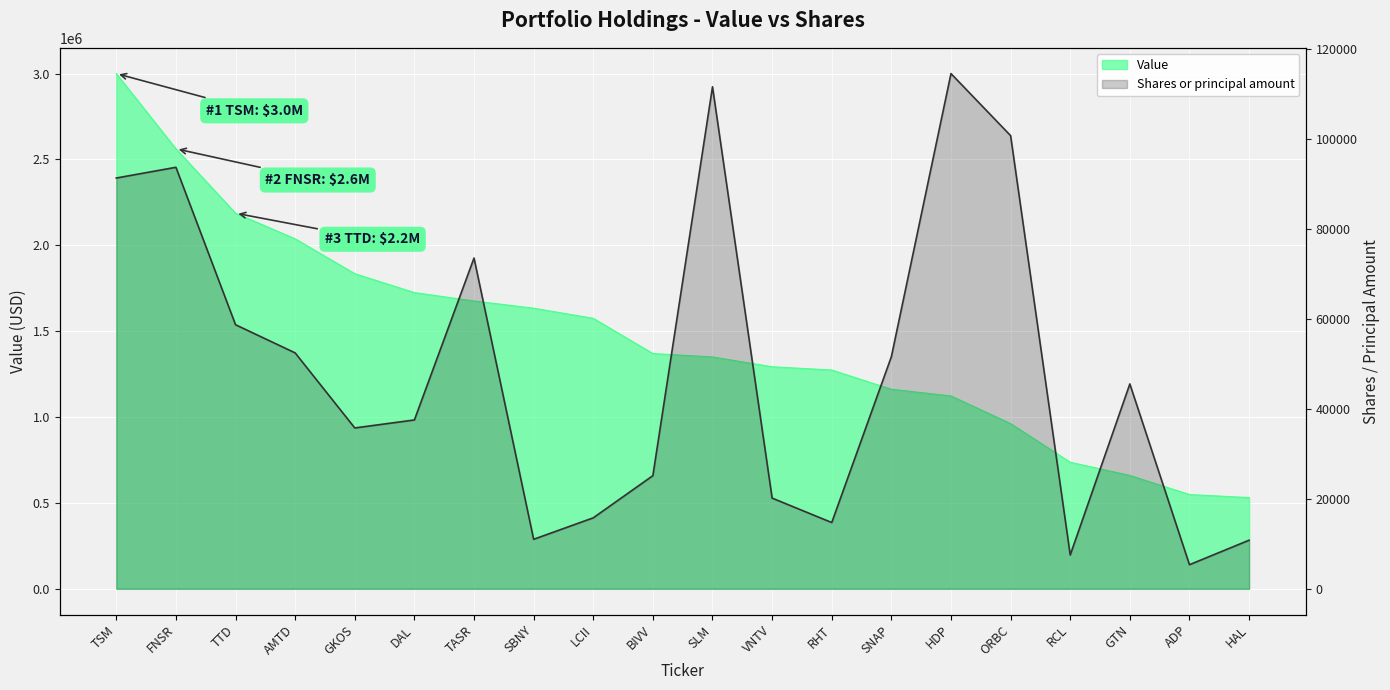

At which category does Shares or principal amount reach its first local peak?

FNSR